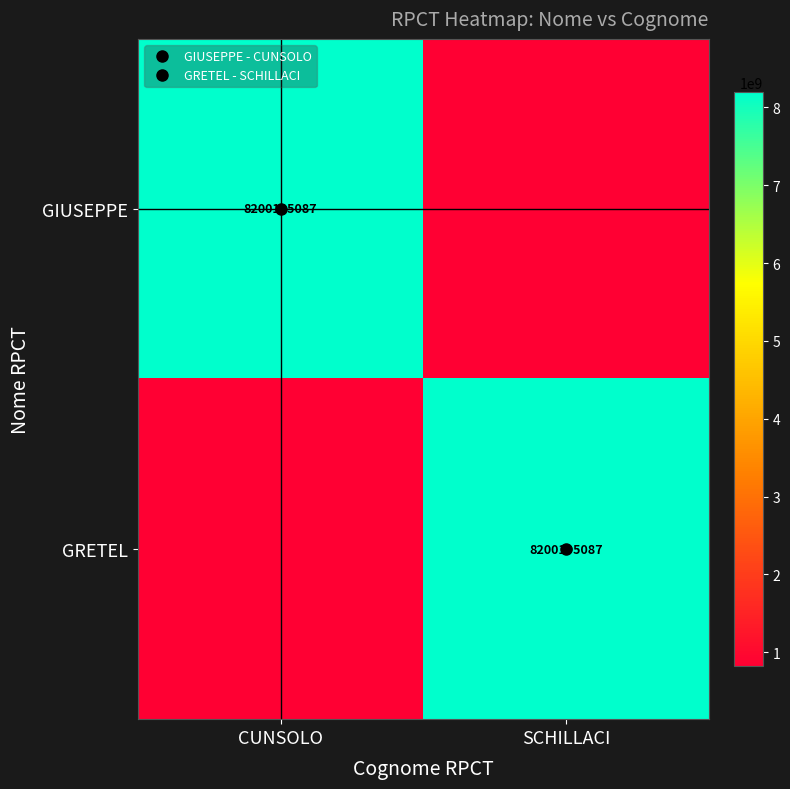

Where is GIUSEPPE nearest to the value 4510107297?

SCHILLACI